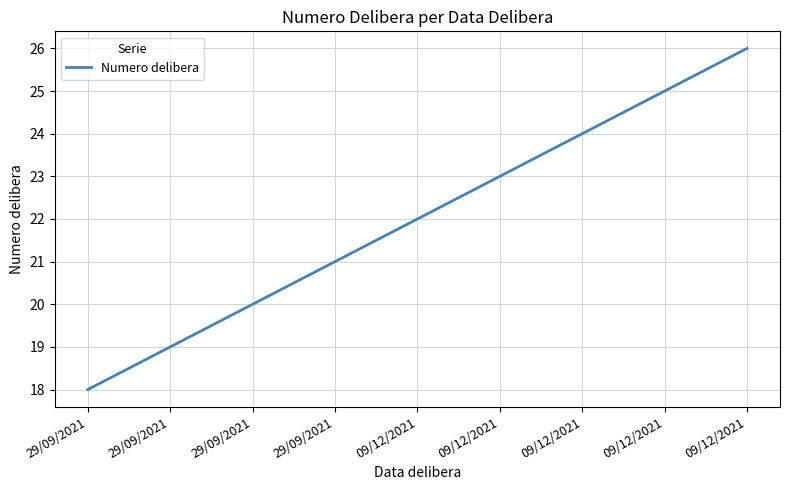

At which category does the chart reach its peak across all series?

09/12/2021